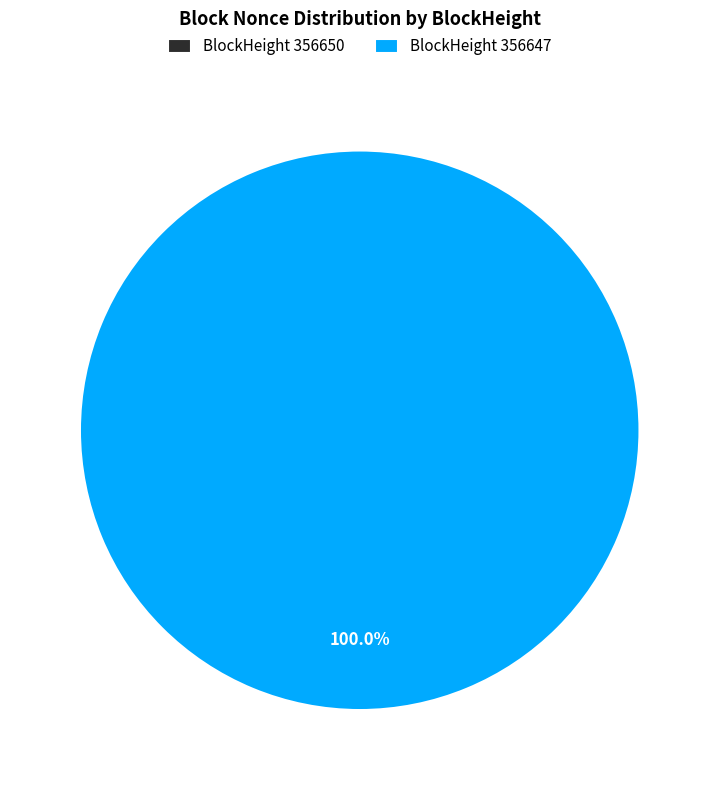

Does 356650 represent more than half of the total?

No